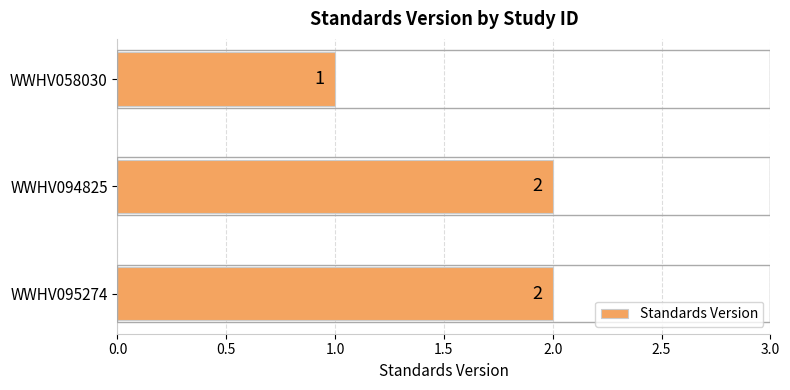

What is the sum of all values?

5